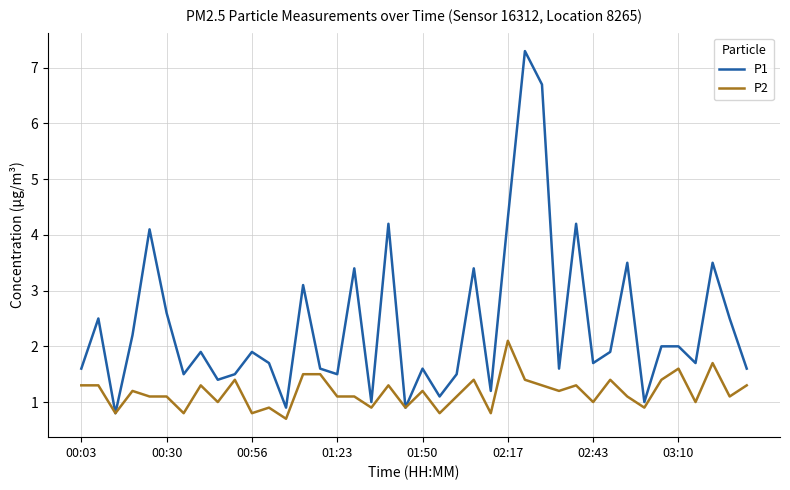

Which series has the largest total across all categories?

P1